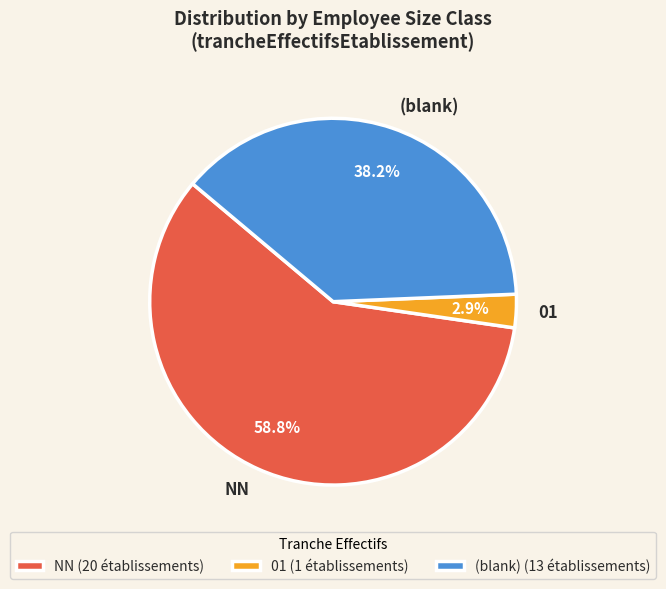

What is the ratio of the value at NN to the value at (blank)?

1.5